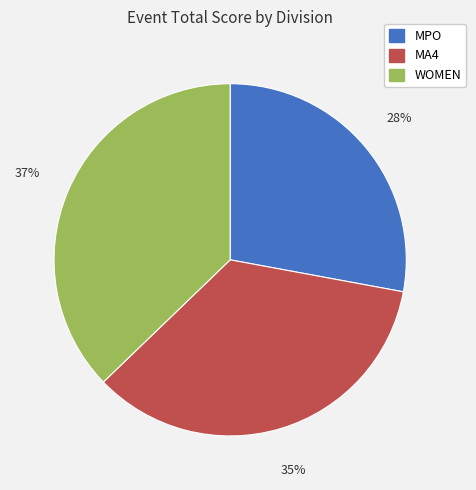

Between WOMEN and MPO, which is larger?

WOMEN